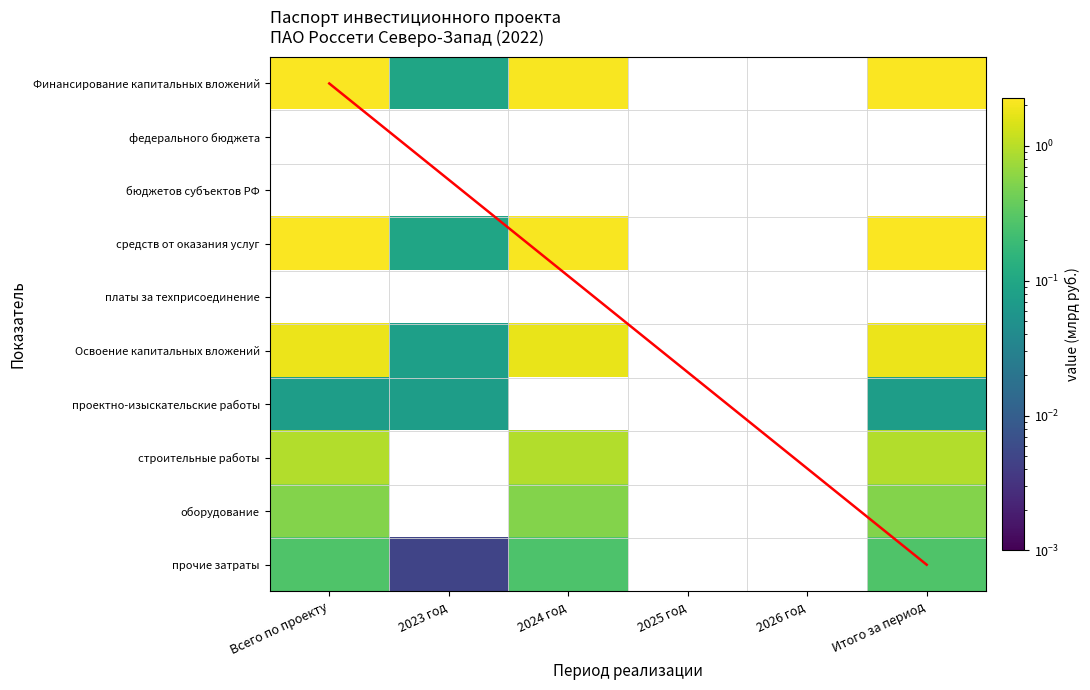

At which category is the sum across all series the highest?

Всего по проекту